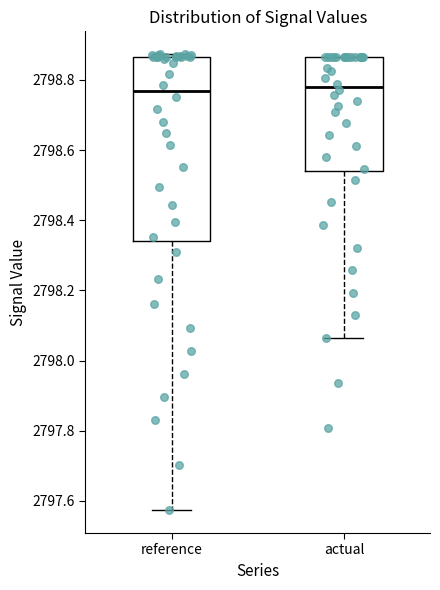

Reading left to right, transcribe this box plot: for each box, give where its median line is, the range the box spans, and where its two whiskers end, as read against the y-axis. The values are not printed on the chart, so give them approximately, as read against the axis.

reference: median 2798.76, box 2798.34 to 2798.86, whiskers 2797.58 to 2798.88
actual: median 2798.78, box 2798.54 to 2798.86, whiskers 2798.06 to 2798.86